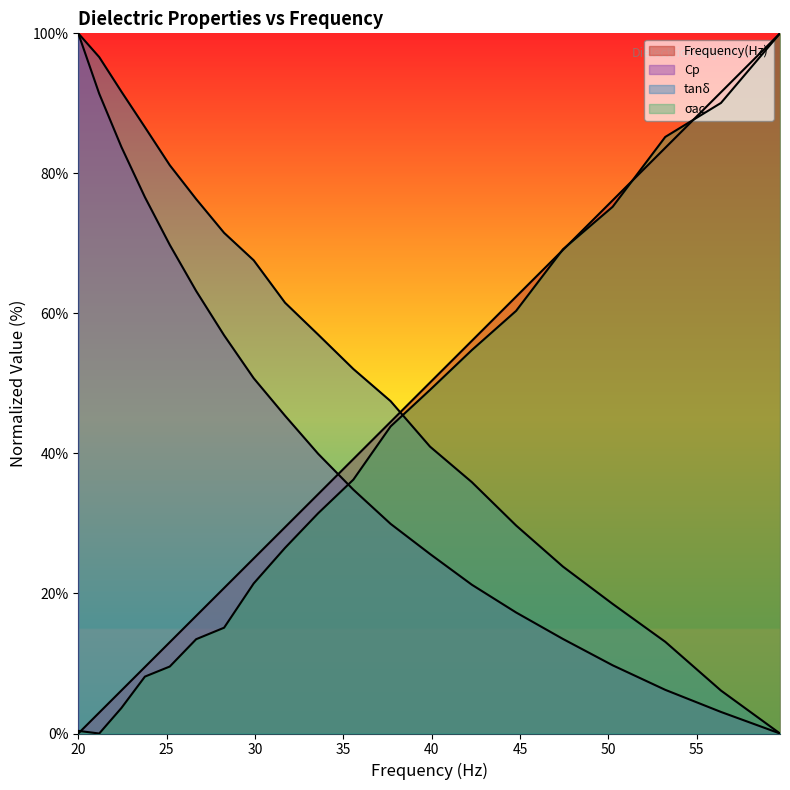

What is the maximum value for tanδ?

100.0